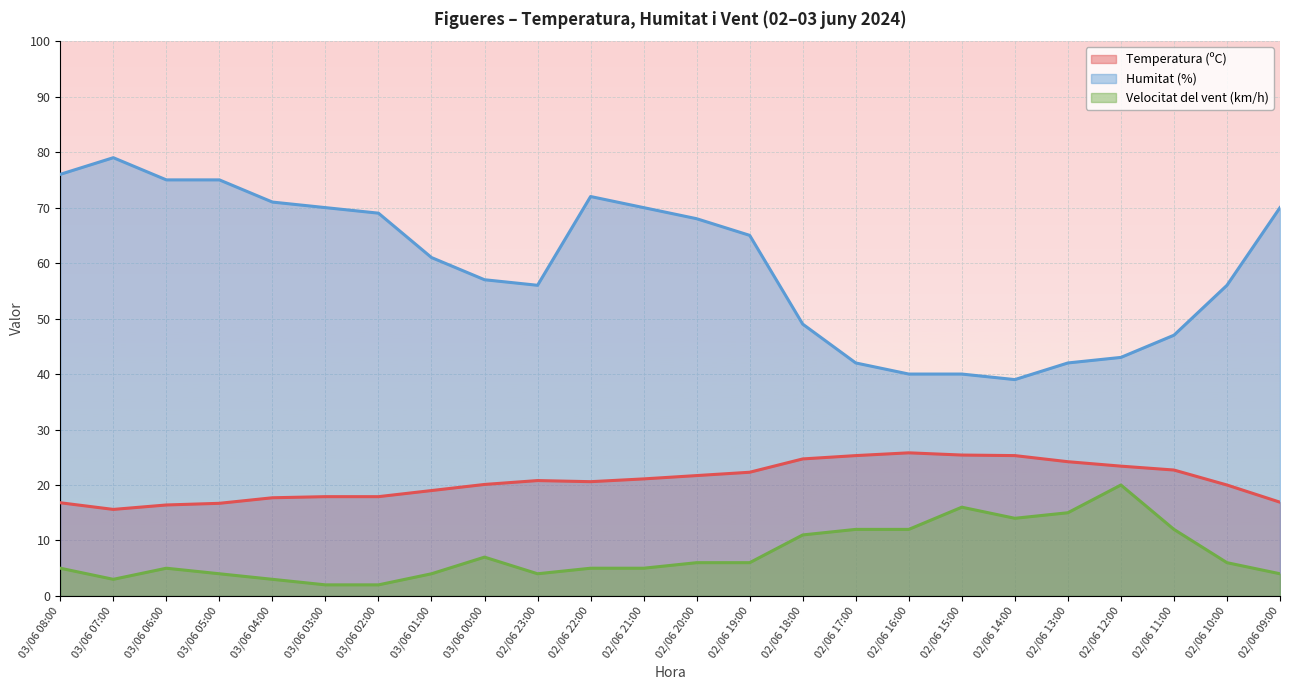

True or false: Temperatura (ºC) has more than 1 interior local peaks.

True